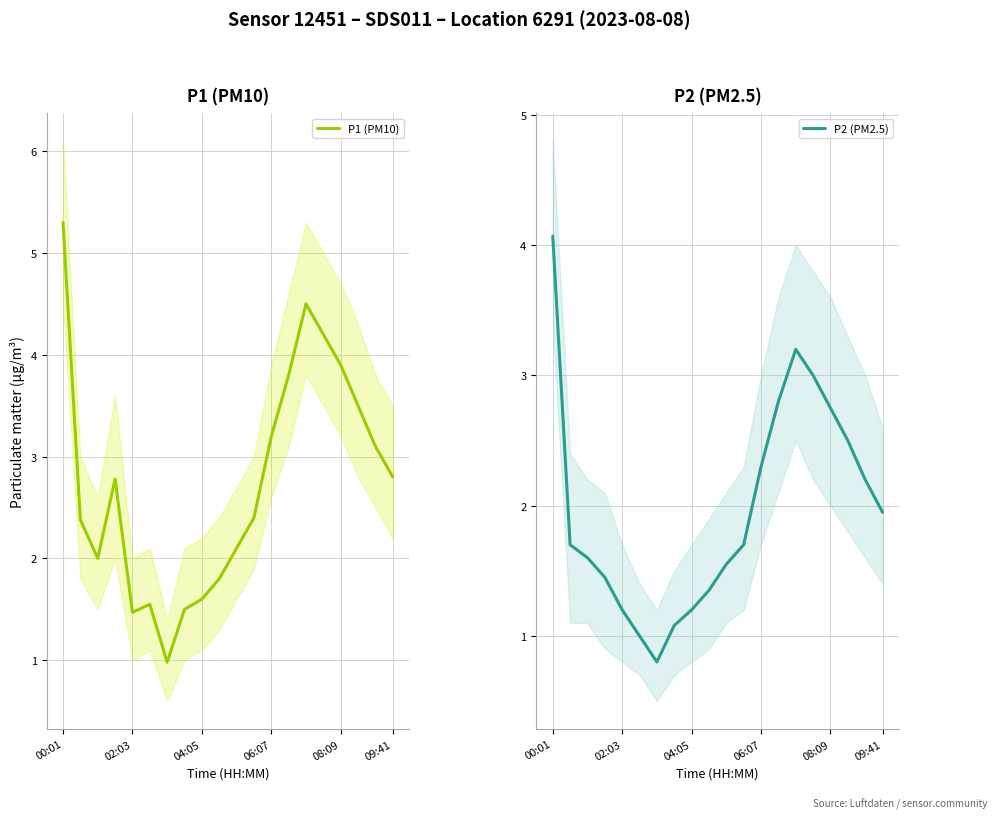

At which category does P2 (PM2.5) reach its first local peak?

14